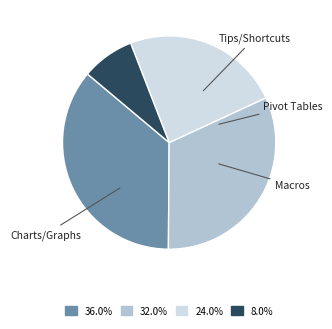

Which has a higher value, Charts/Graphs or Macros?

Macros